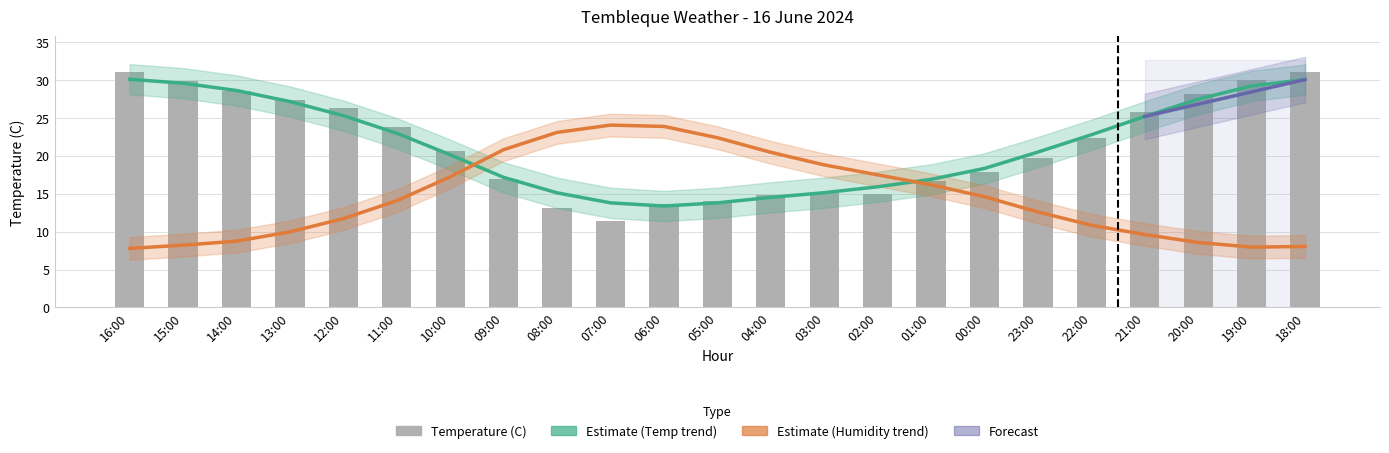

What position from the left is 22:00?

19